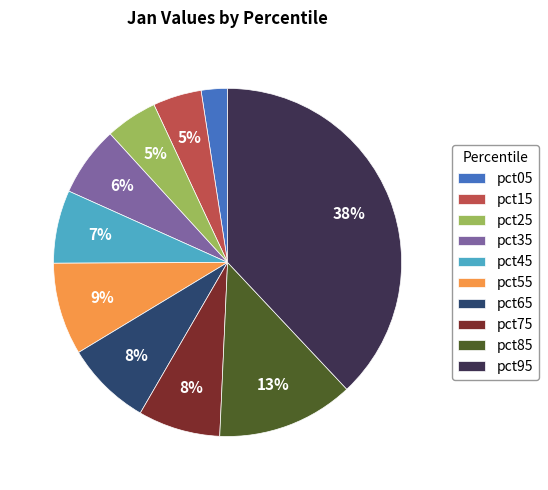

Is pct25 the majority of the pie?

No